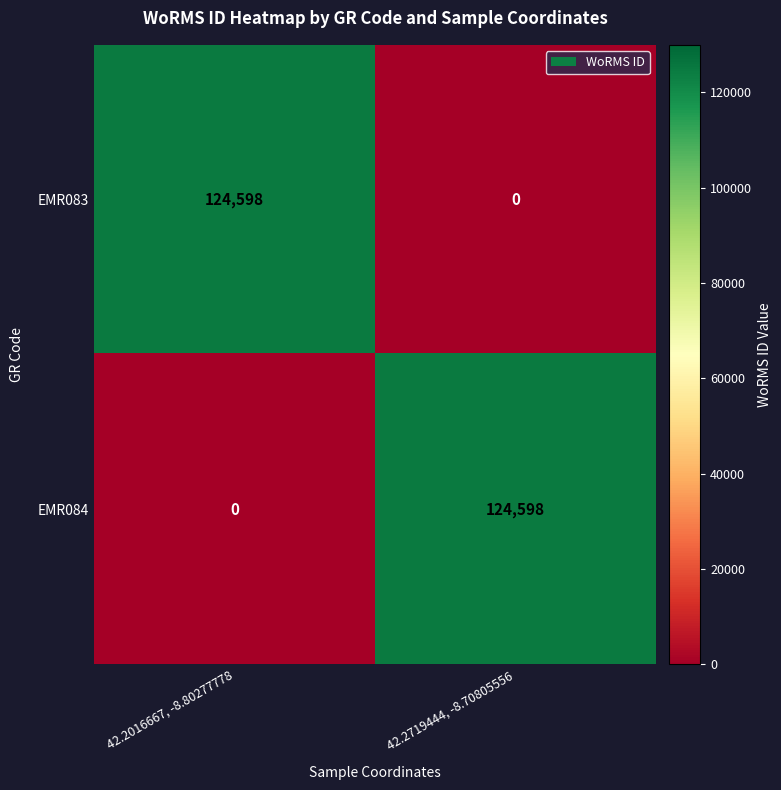

Reading left to right, list all the values displayed in this chart.

EMR083: 42.2016667, -8.80277778=124598	42.2719444, -8.70805556=0
EMR084: 42.2016667, -8.80277778=0	42.2719444, -8.70805556=124598